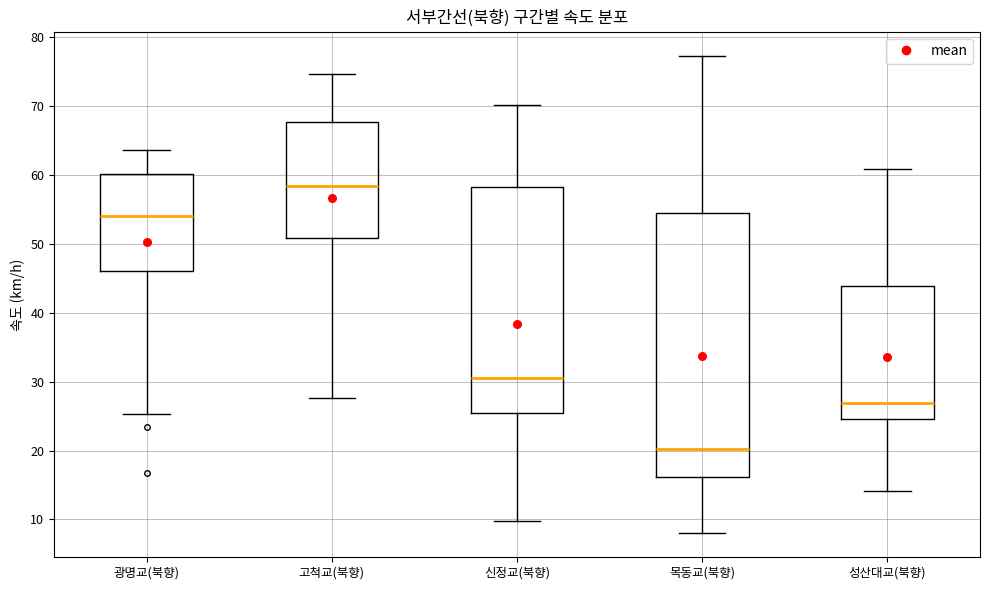

Where is the lower edge of the box for 성산대교(북향) on the y-axis? The values are not printed on the chart, so give them approximately, as read against the axis.

25